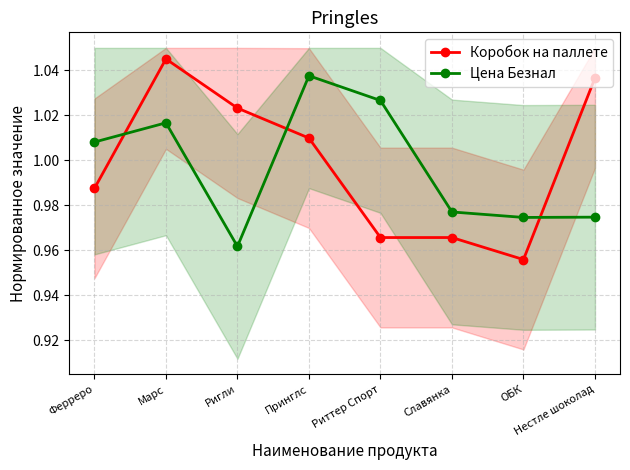

Is the value of Цена Безнал at Ригли greater than the value of Коробок на паллете at Ригли?

No